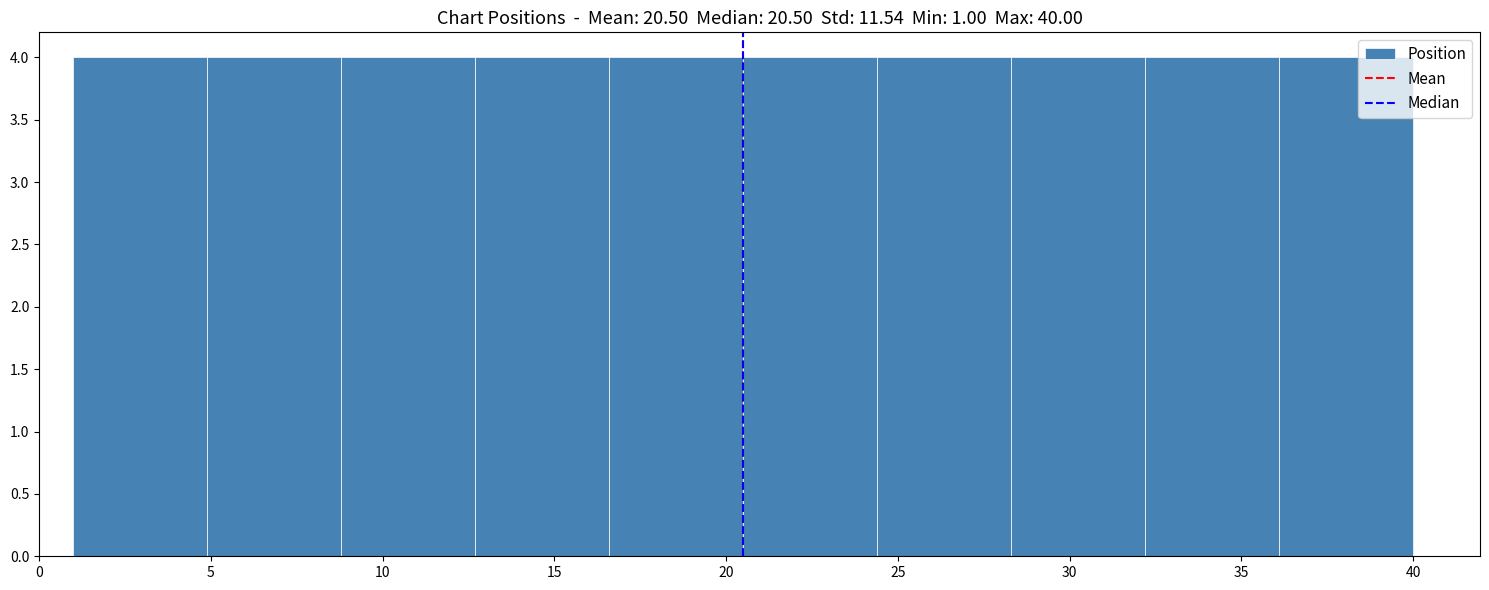

Reading left to right, transcribe this chart: for each bar, give the range it covers on the x-axis and its height. Neither the bar edges nor the heights are printed on the chart, so give them approximately, as read against the axes.

1.0 to 4.9: 4
4.9 to 8.8: 4
8.8 to 12.7: 4
12.7 to 16.6: 4
16.6 to 20.5: 4
20.5 to 24.4: 4
24.4 to 28.3: 4
28.3 to 32.2: 4
32.2 to 36.1: 4
36.1 to 40.0: 4